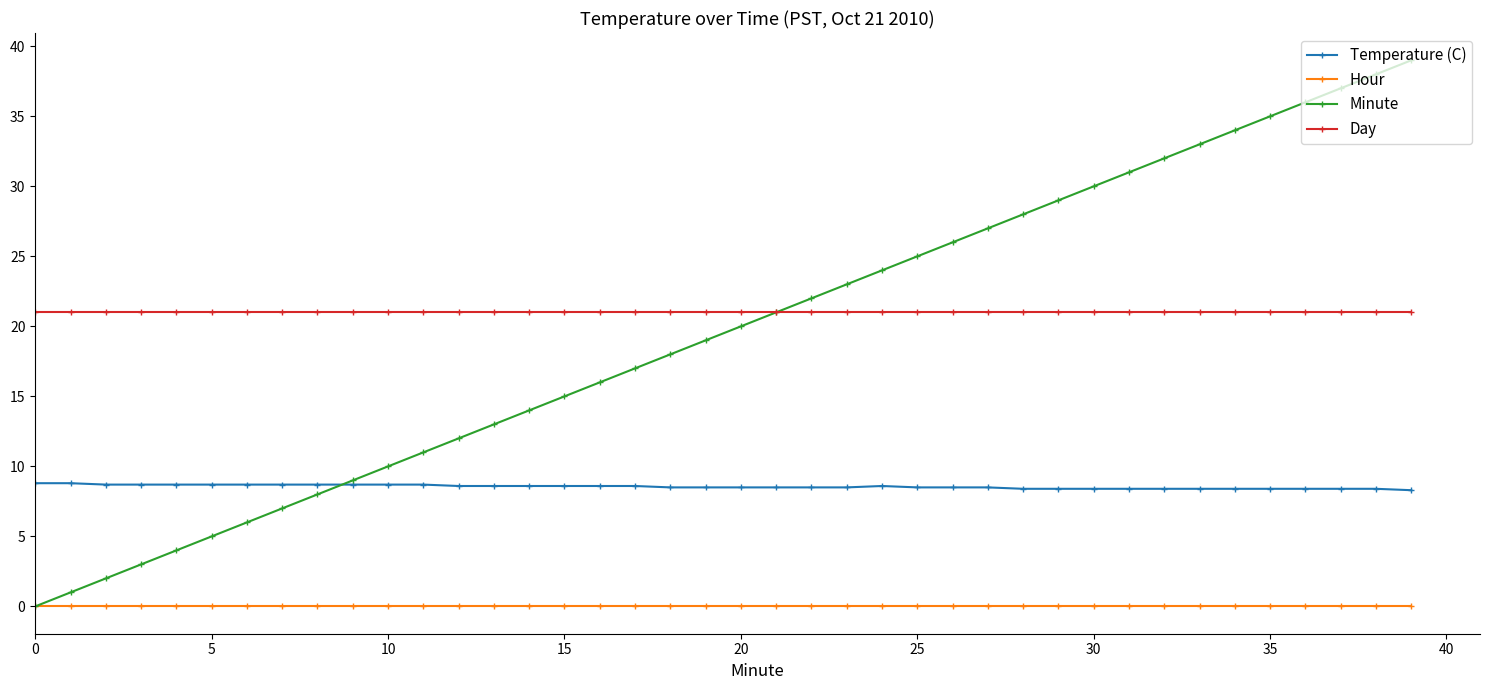

True or false: Day and Temperature (C) cross at least once.

False